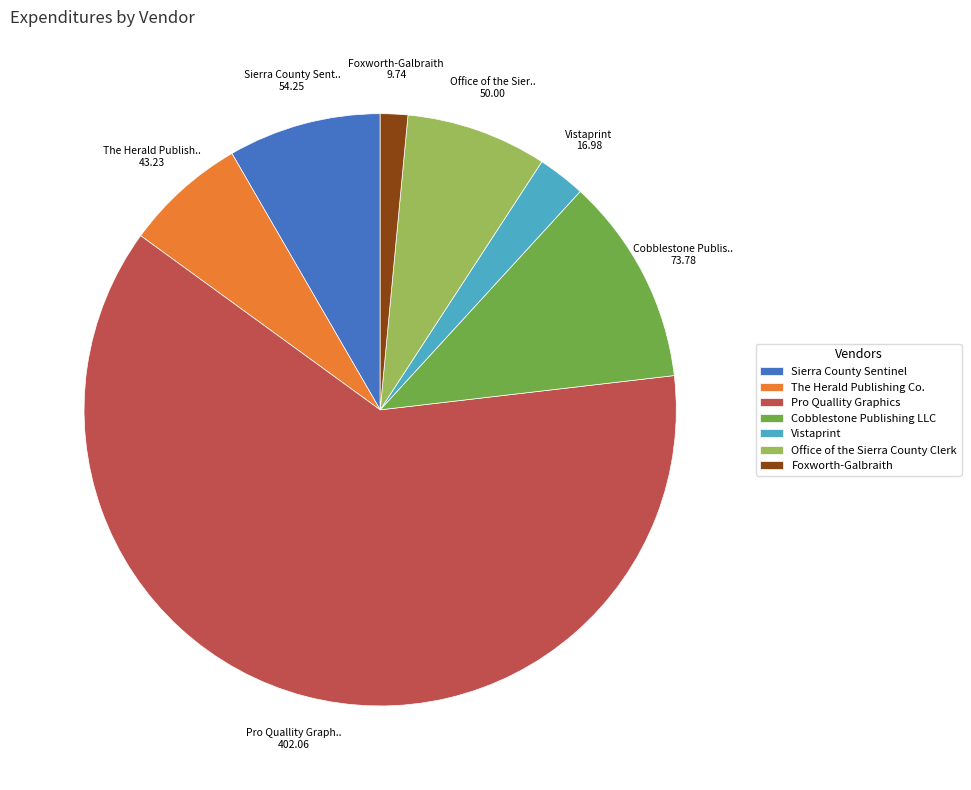

Approximately how many times larger is the value at Pro Quallity Graphics compared to Vistaprint?

23.7